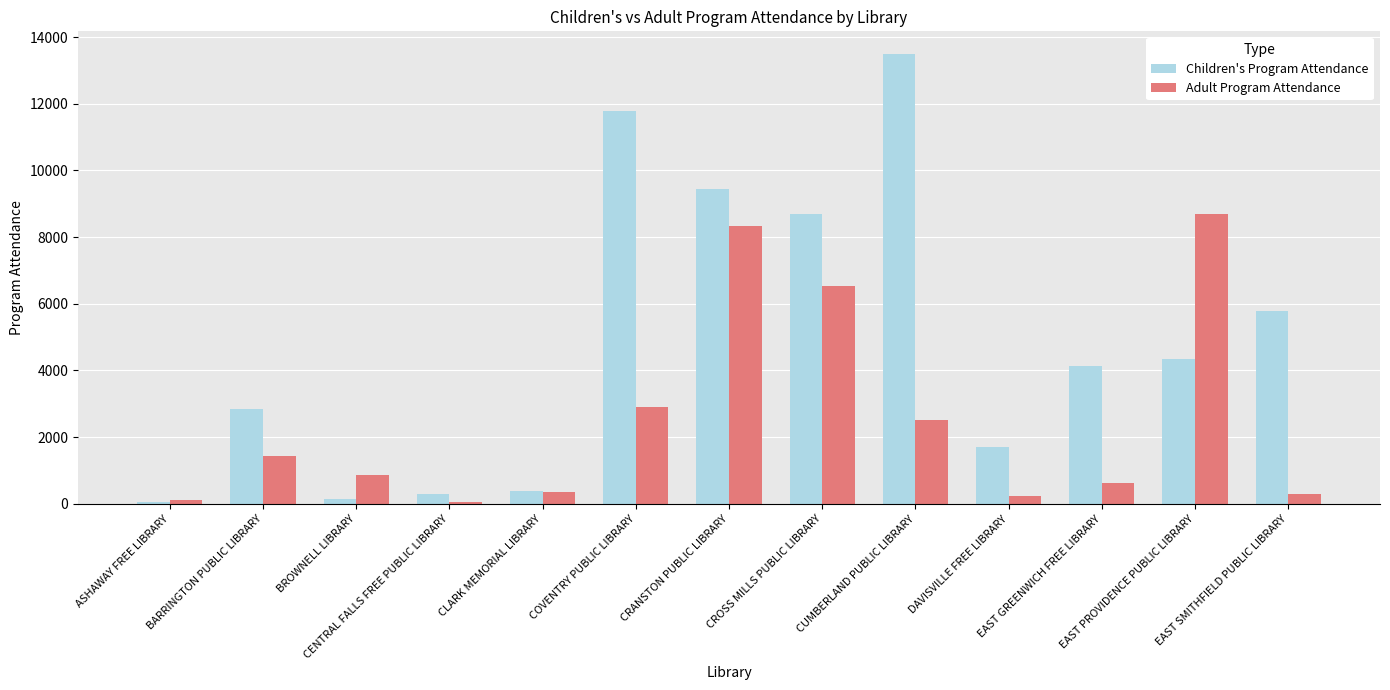

How many data points in Children's Program Attendance are less than 4122?

6